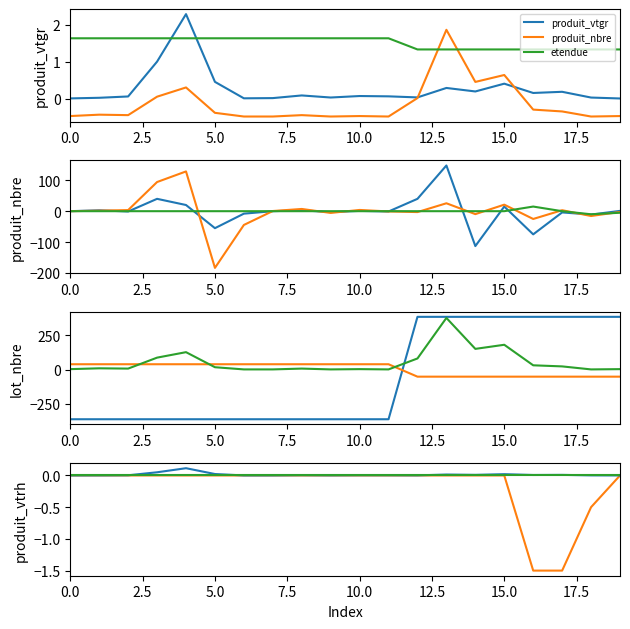

True or false: produit_vtgr has more than 2 points higher than both neighbors.

True